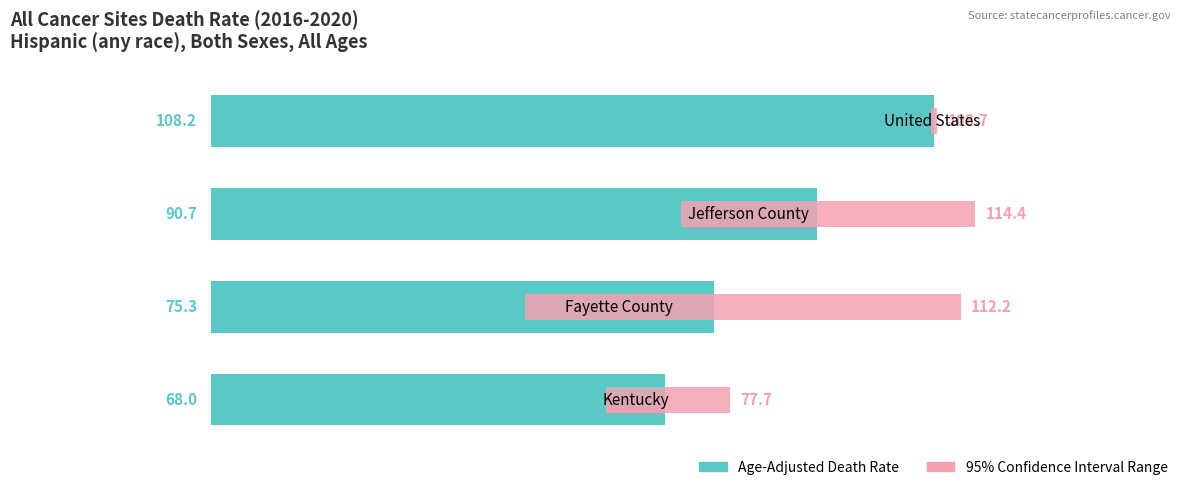

How many data points does each series have?

4